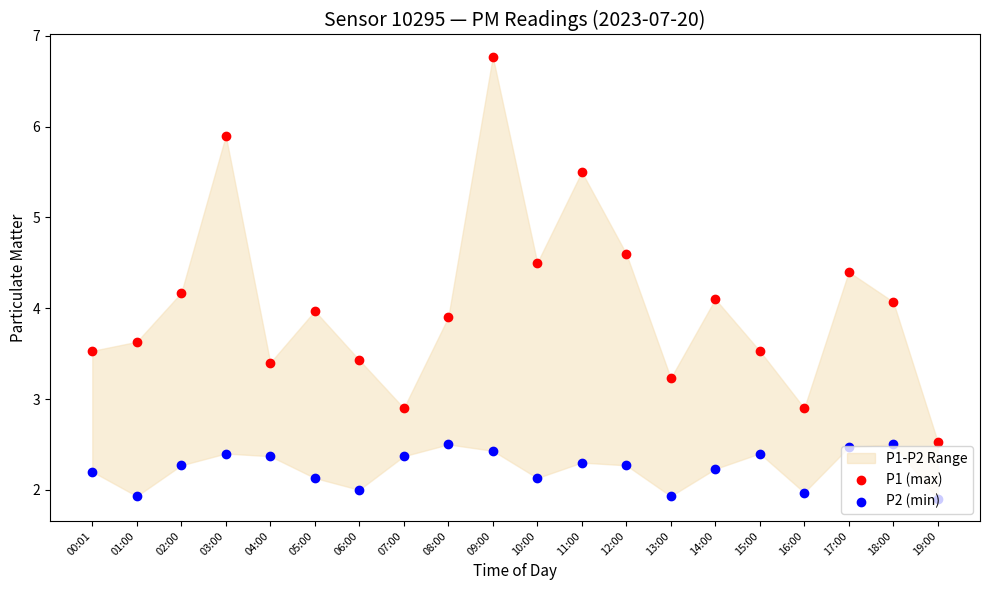

Which series has the largest total across all categories?

P1 (max)